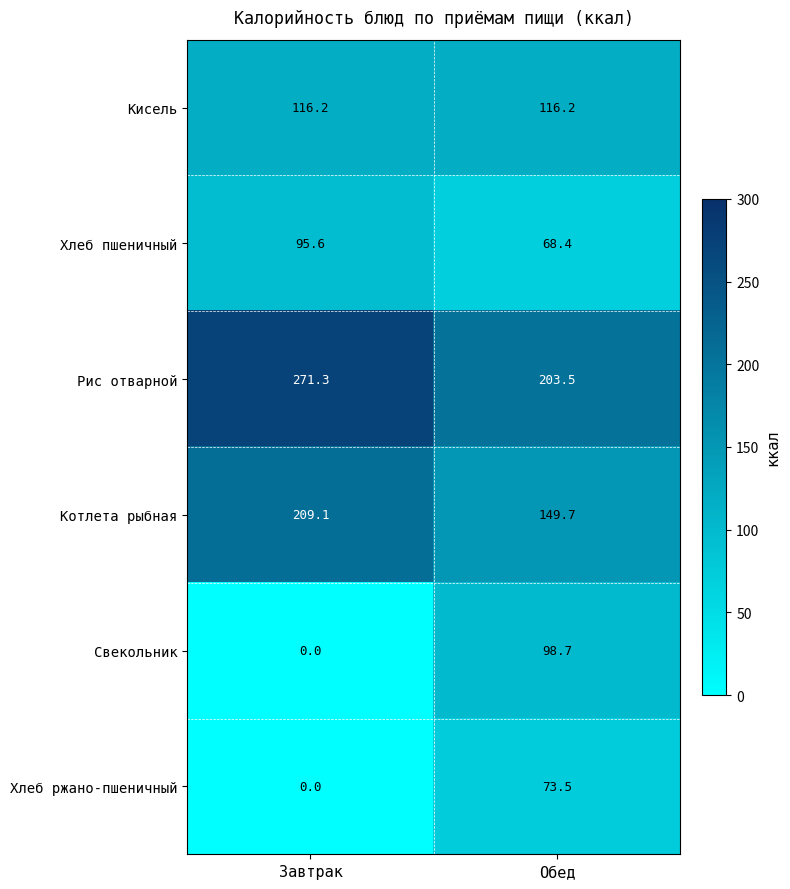

Where does the Хлеб пшеничный series first go above 95?

Завтрак